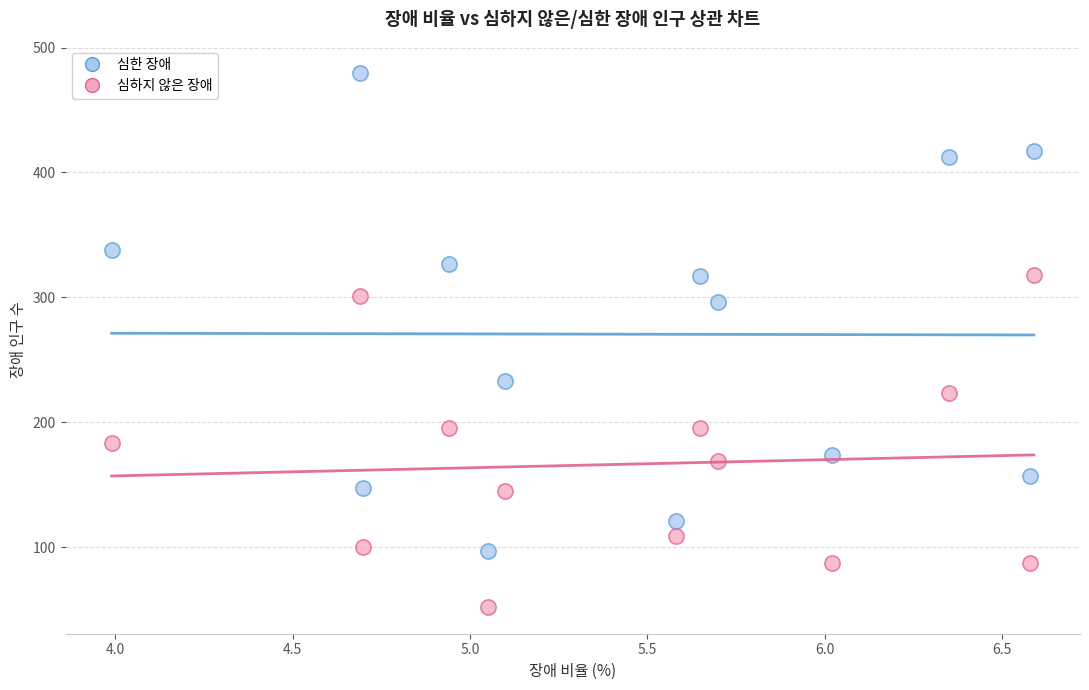

Which series contains the highest Y value?

심한 장애